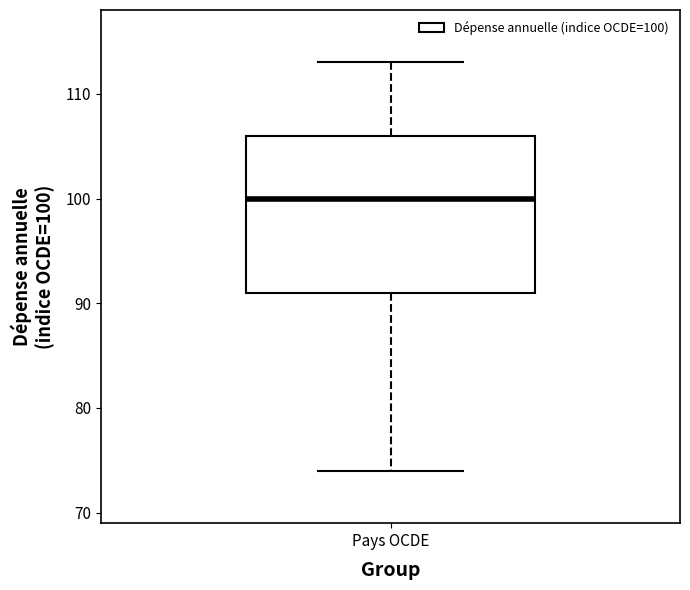

Read this box plot against the y-axis: the position of the median line, the range covered by the box, and the ends of both whiskers. The values are not printed on the chart, so give them approximately, as read against the axis.

median 100, box 91 to 106, whiskers 74 to 113